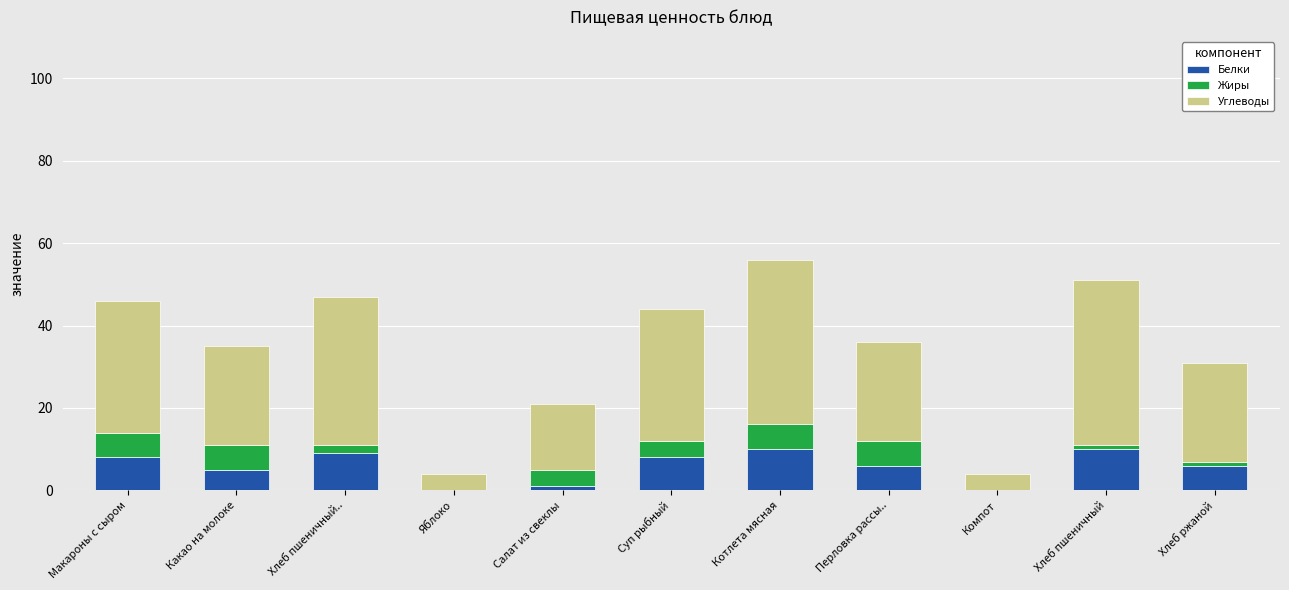

The value of Белки at Котлета мясная is 10. True or false?

True